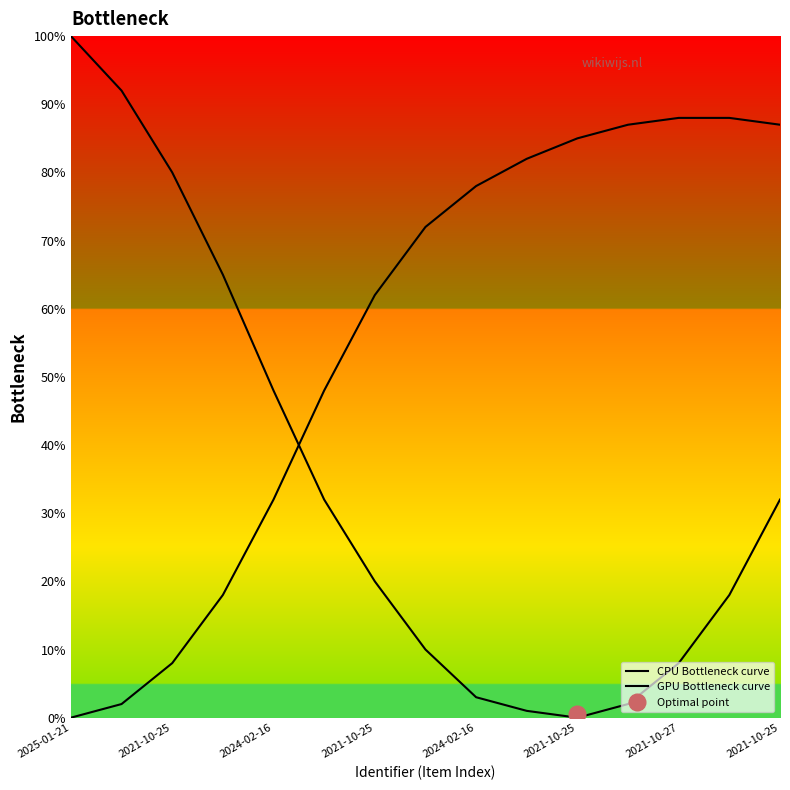

Which series has the largest range (max minus min)?

CPU Bottleneck curve